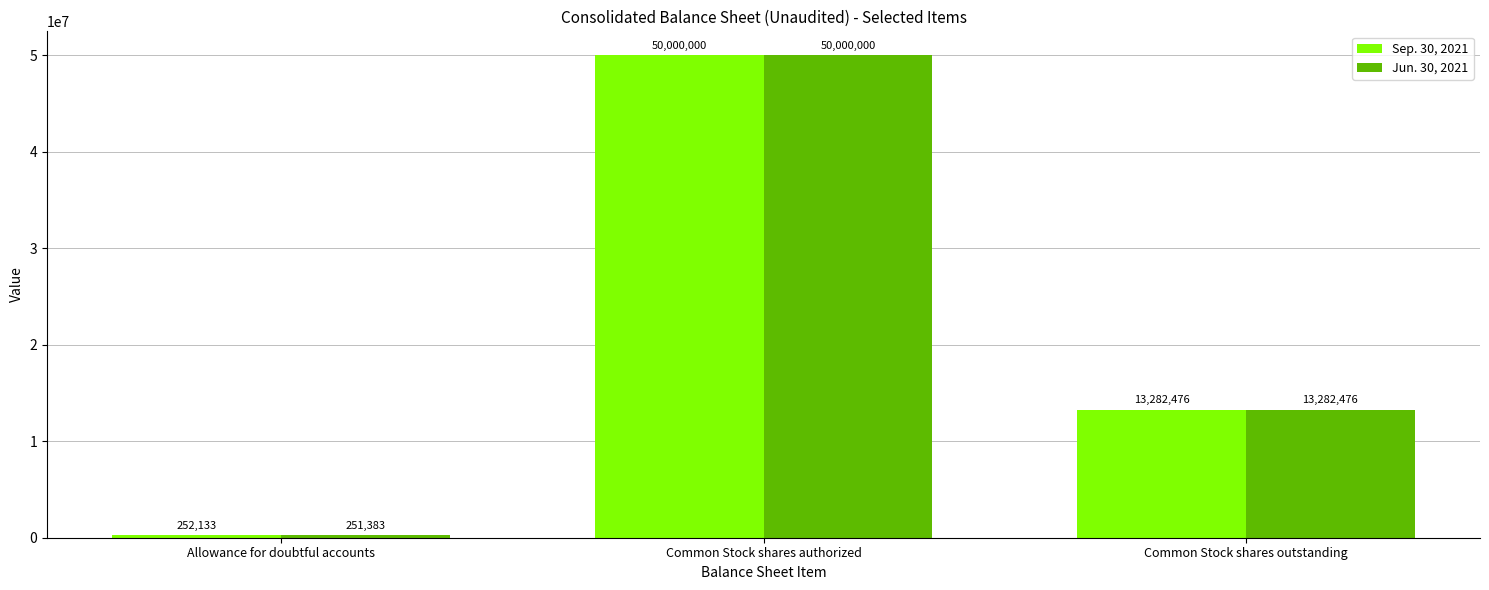

At which category is the sum across all series the highest?

Common Stock shares authorized